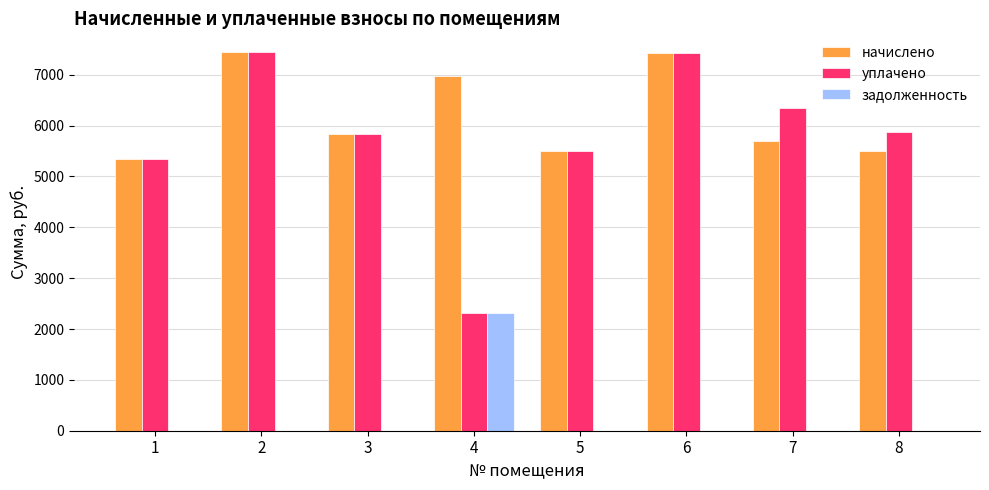

Is the value of начислено at 2 greater than the value of задолженность at 3?

Yes